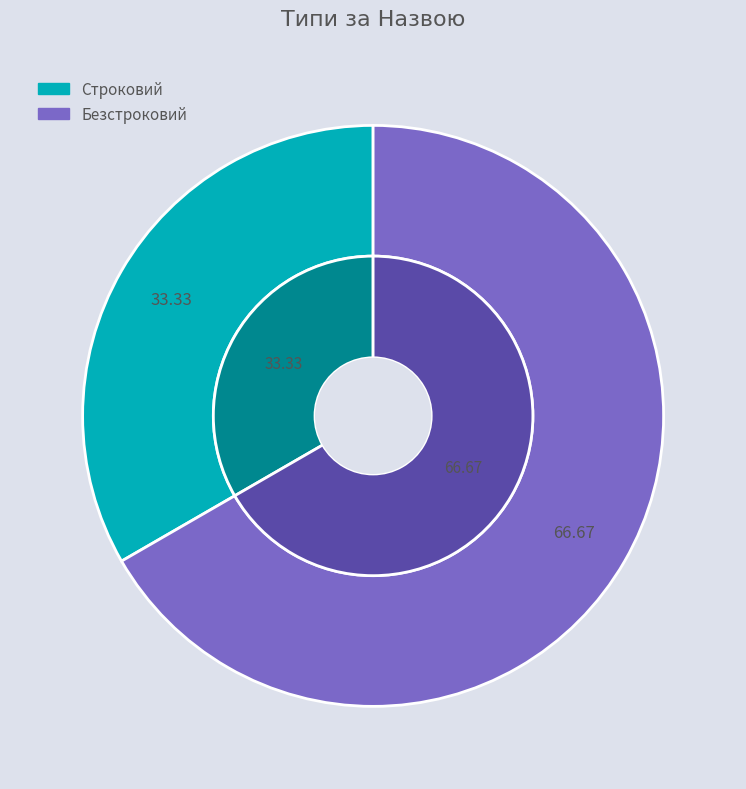

What is the majority slice?

Безстроковий